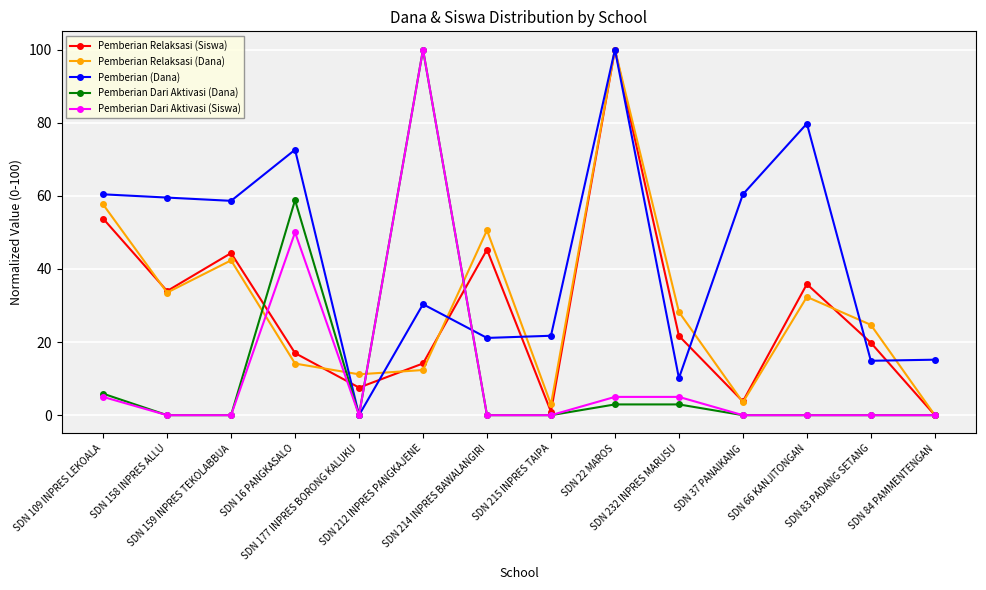

Does the chart have visible grid lines?

Yes